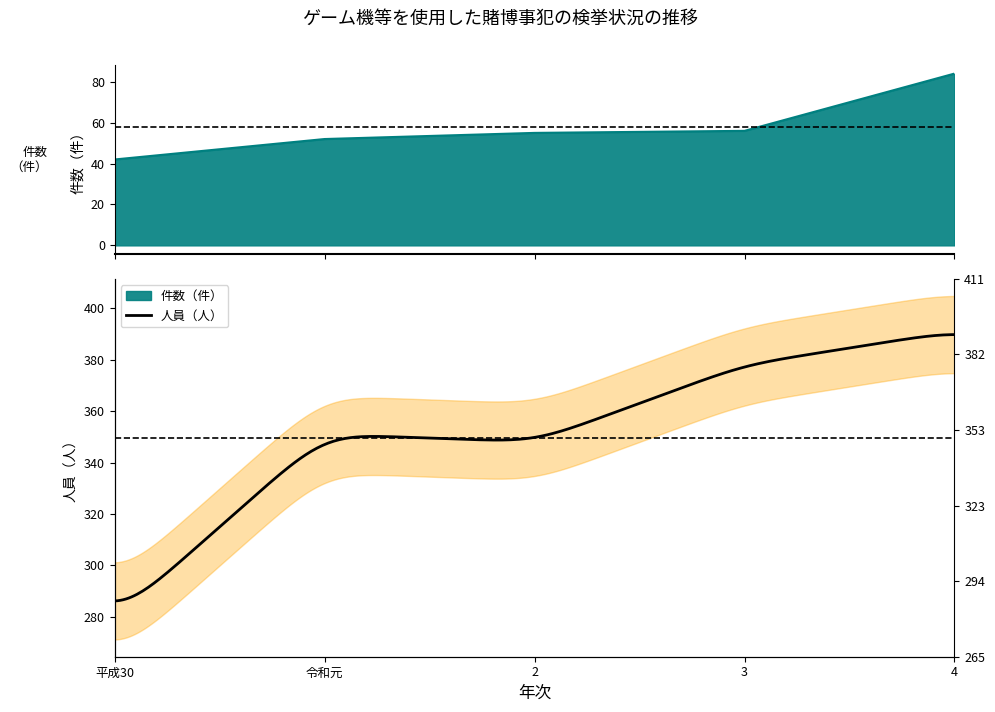

Does the chart display data point markers on the line(s)?

No